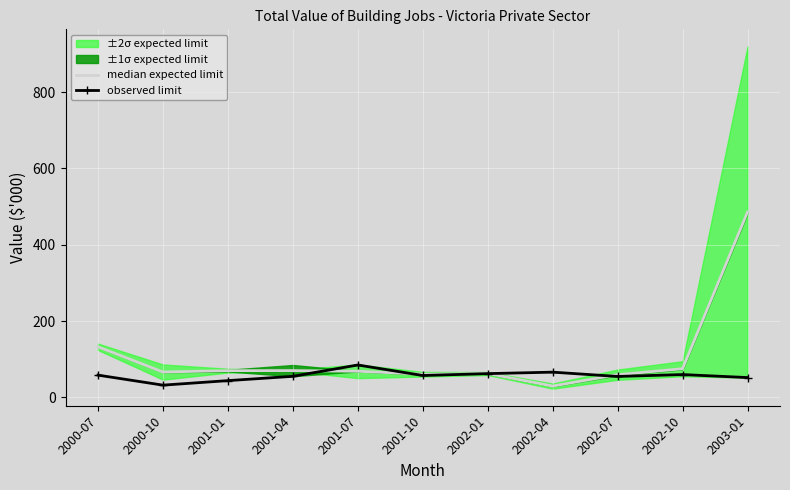

At which category is the sum across all series the highest?

2003-01